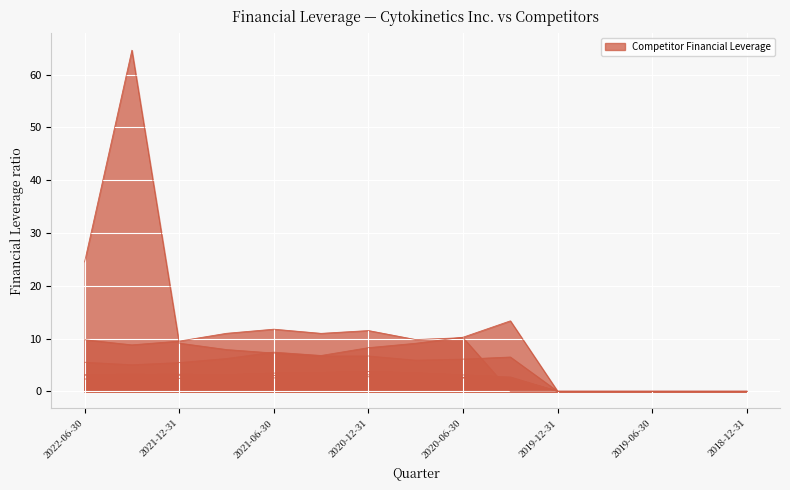

Reading left to right, extract all data points from this chart.

AbbVie Inc.: 9.8	8.8	9.5	11.0	11.8	11.0	11.5	9.8	10.2	0.0	0.0	0.0	0.0	0.0	0.0
Amgen Inc.: 24.5	64.6	9.1	7.9	7.2	6.7	6.7	5.9	6.1	6.5	0.0	0.0	0.0	0.0	0.0
Bristol-Myers Squibb Co.: 3.1	3.3	3.0	3.0	3.0	3.0	3.1	2.5	2.6	2.6	0.0	0.0	0.0	0.0	0.0
Eli Lilly & Co.: 5.5	5.0	5.4	6.2	7.4	6.8	8.3	9.1	10.2	13.3	0.0	0.0	0.0	0.0	0.0
Gilead Sciences Inc.: 3.1	3.2	3.2	3.1	3.5	3.6	3.8	3.5	3.1	2.7	0.0	0.0	0.0	0.0	0.0
Johnson & Johnson: 2.3	2.4	2.5	2.5	2.5	2.6	2.8	2.6	2.5	2.5	0.0	0.0	0.0	0.0	0.0